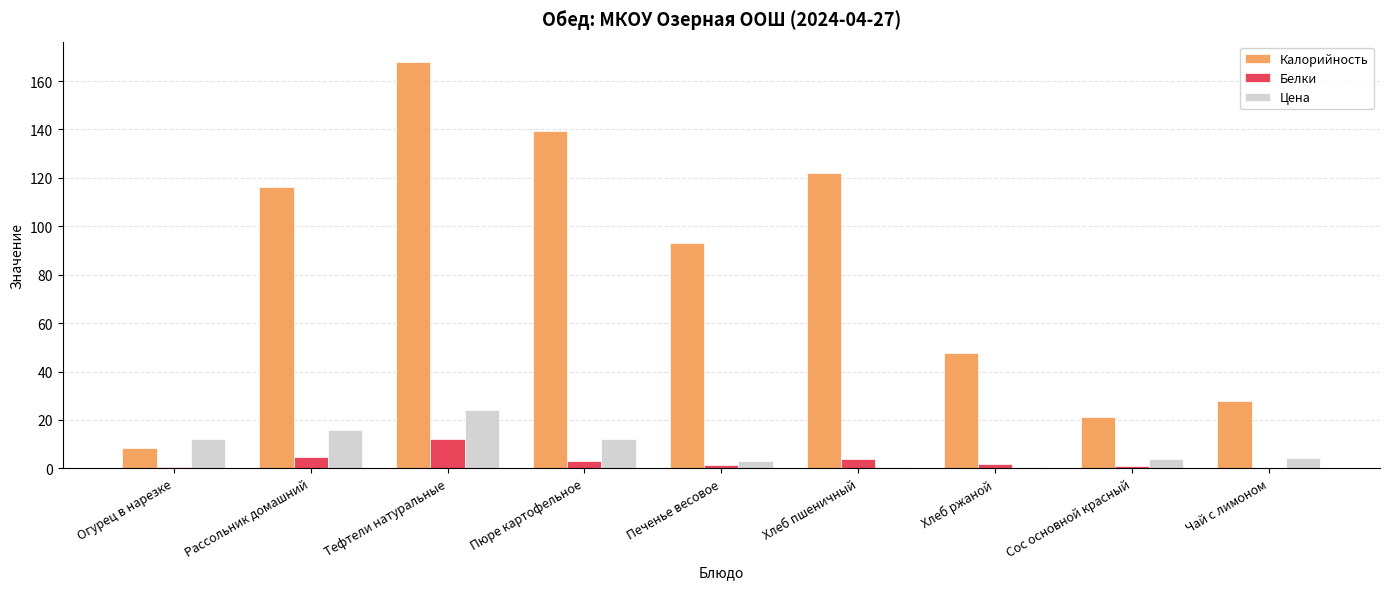

Which category has the highest value across all series?

Тефтели натуральные